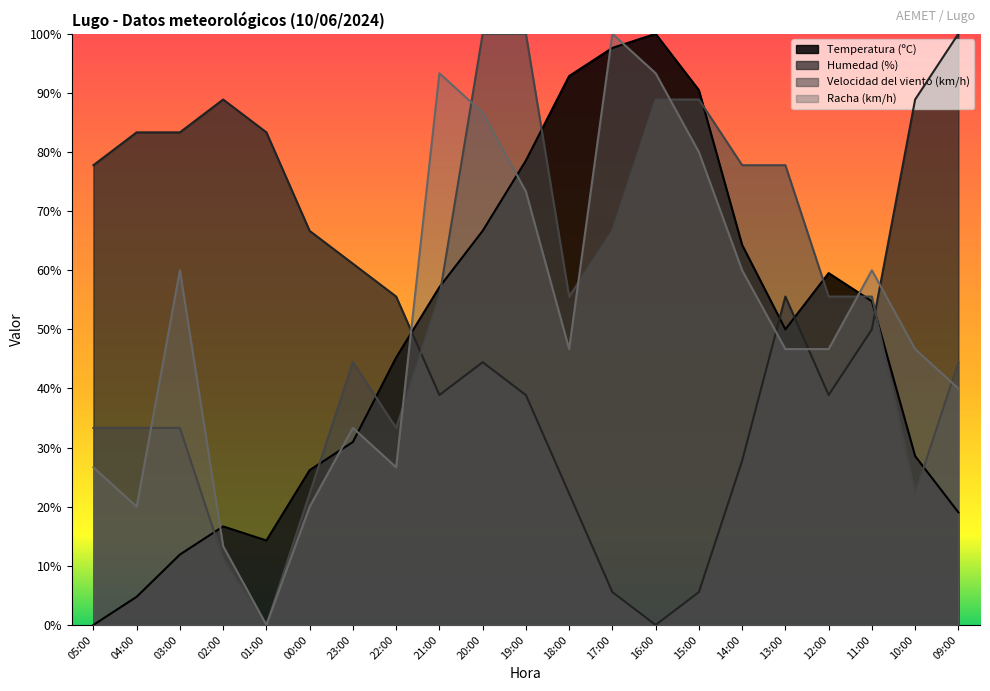

What is the spread (max minus min) of values at 22:00?

28.9